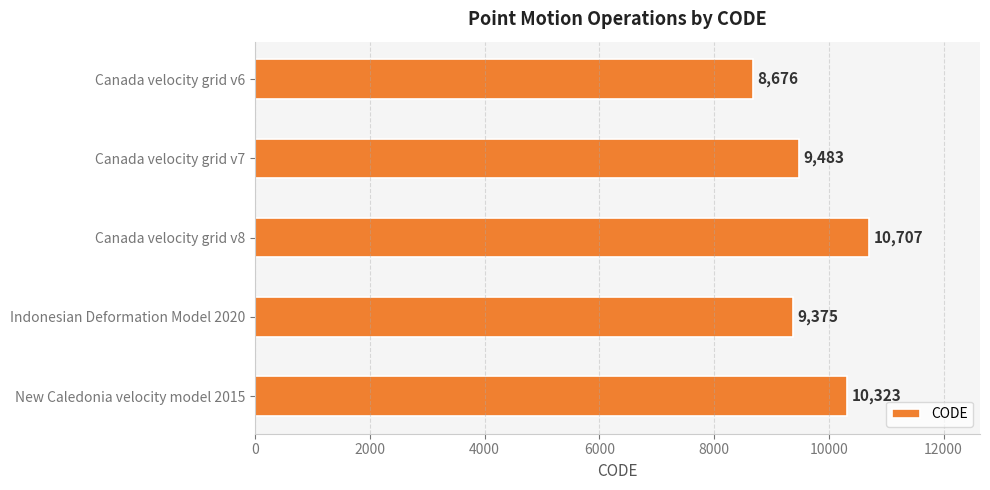

How many bars are there in total?

5